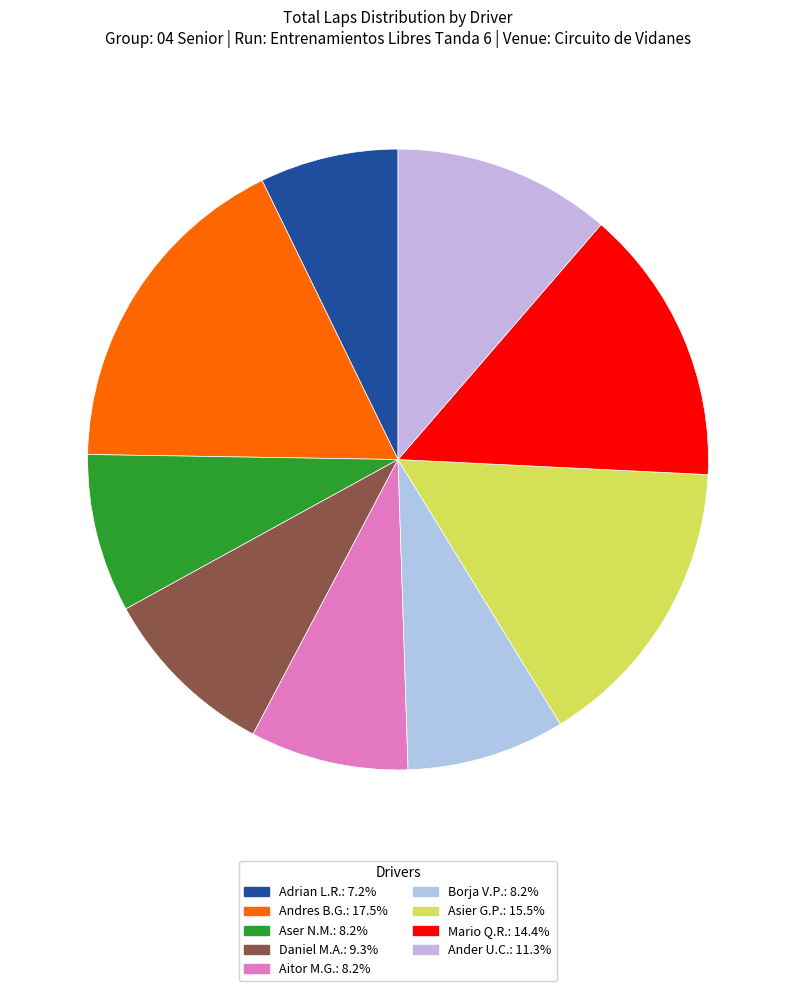

Count the number of slices in the pie.

9